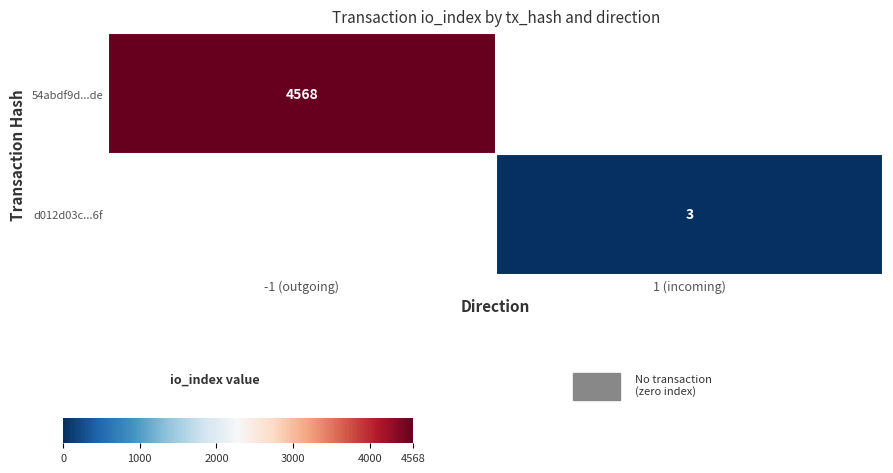

True or false: 54abdf9d...de has a value of 1480 at -1 (outgoing).

False